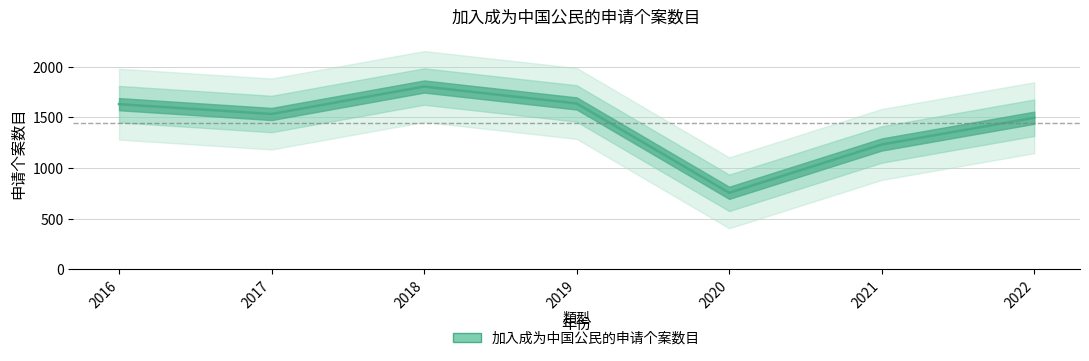

What is the value of the 3rd point from the left?

1805